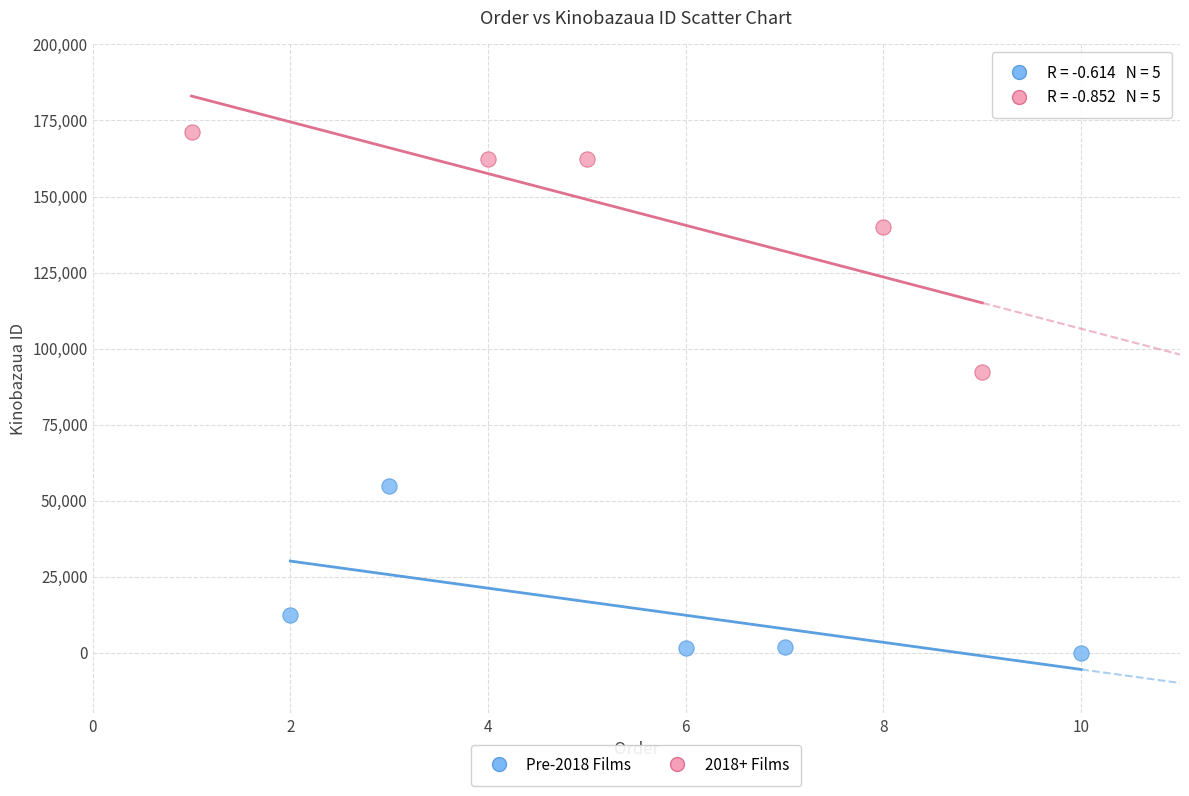

Which series reaches the minimum Y coordinate?

Pre-2018 Films